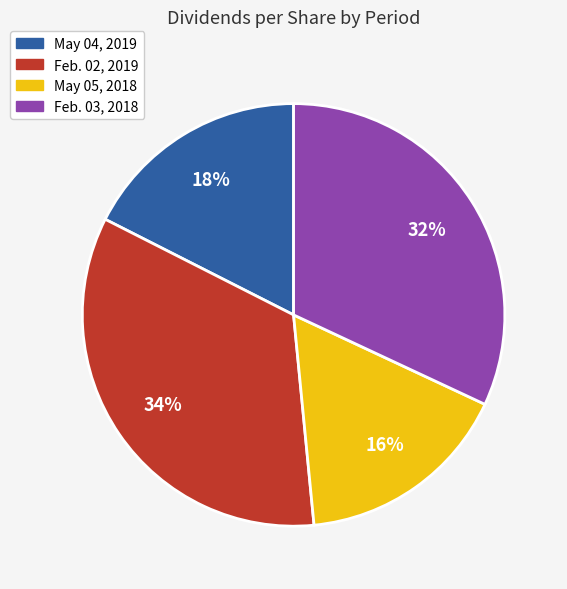

Is it true that Feb. 03, 2018 is 32% of the pie?

True